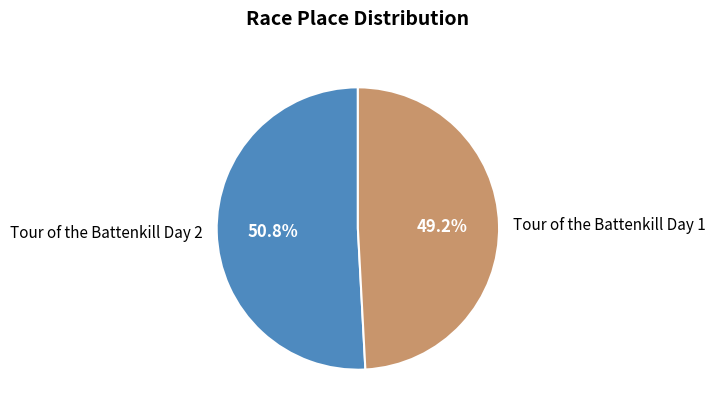

Is there a majority slice in this chart?

Yes